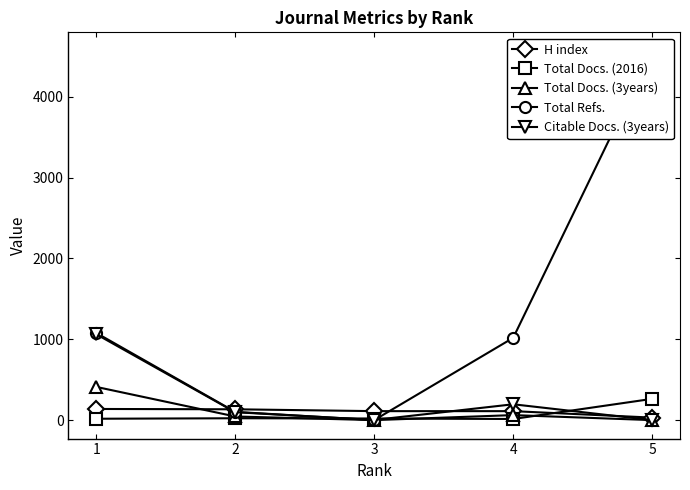

True or false: Total Docs. (2016) and Total Refs. cross at least once.

True